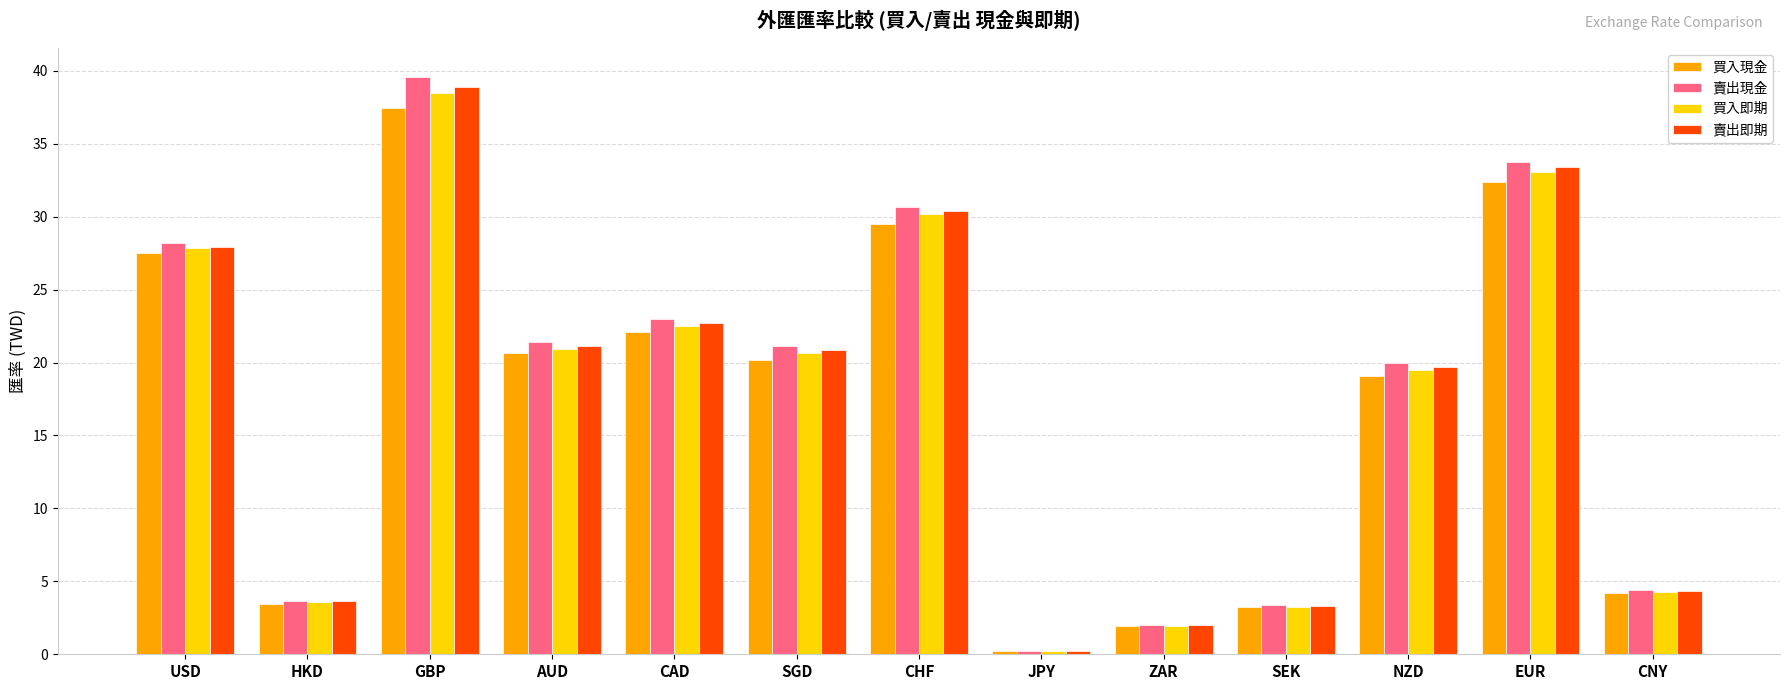

True or false: 買入即期 has a value of 4.3 at CNY.

True